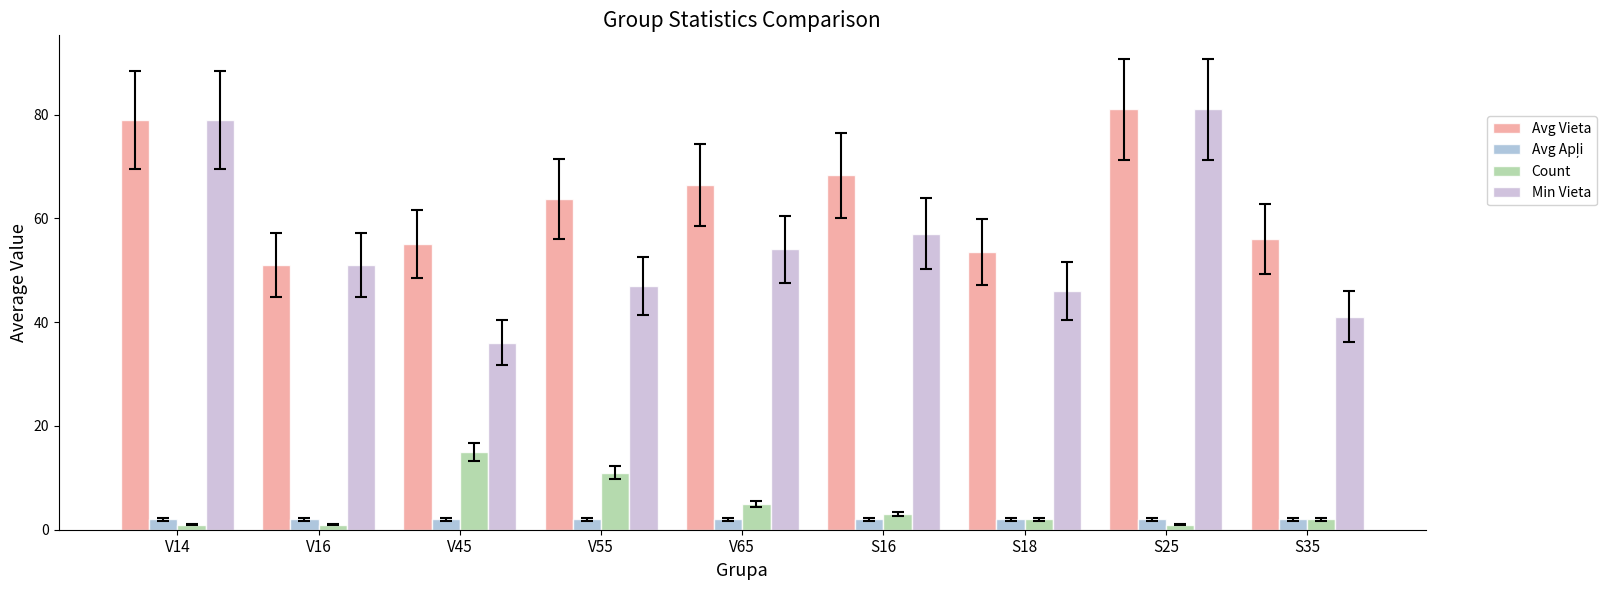

How many bars are there in each group?

4